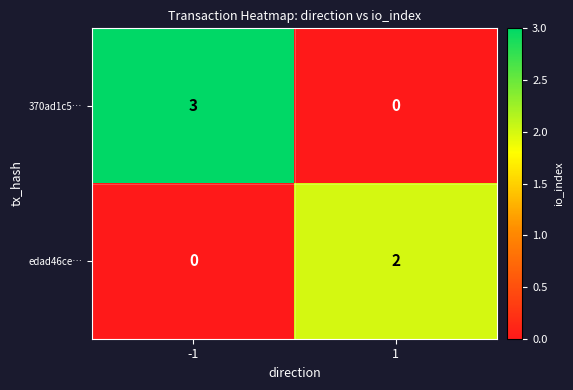

Which label corresponds to the largest value in the chart?

-1